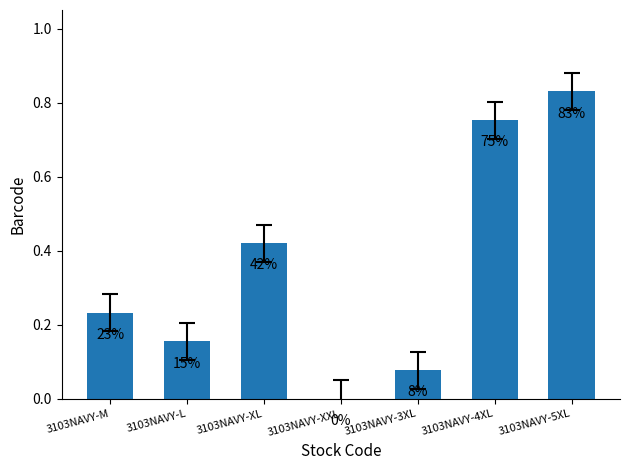

Rank the categories by value from highest to lowest.

3103NAVY-5XL, 3103NAVY-4XL, 3103NAVY-XL, 3103NAVY-M, 3103NAVY-L, 3103NAVY-3XL, 3103NAVY-XXL